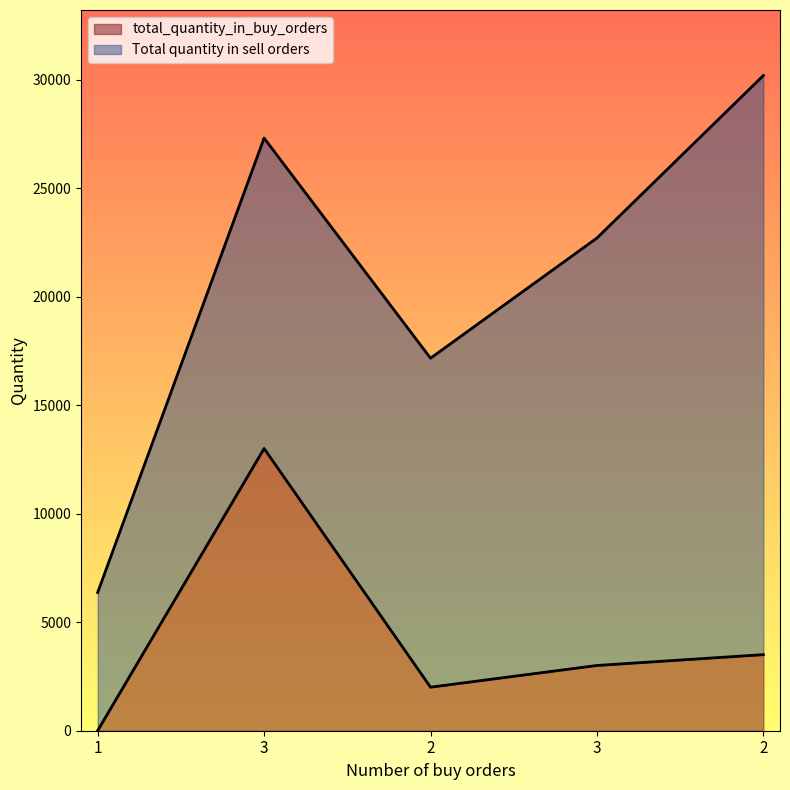

What value does the data have at 2?

2007